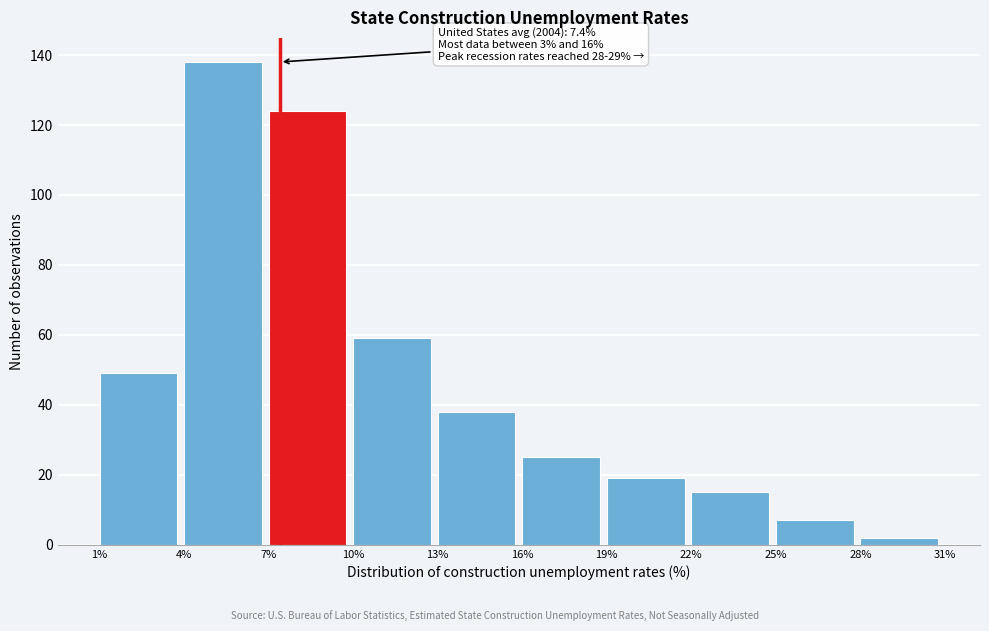

Which range on the x-axis has the tallest bar?

4% to 7%